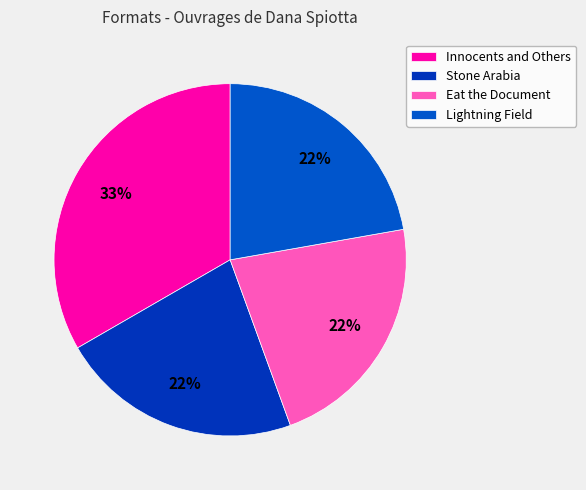

To the nearest percent, what is the combined percentage of Stone Arabia and Innocents and Others?

56%